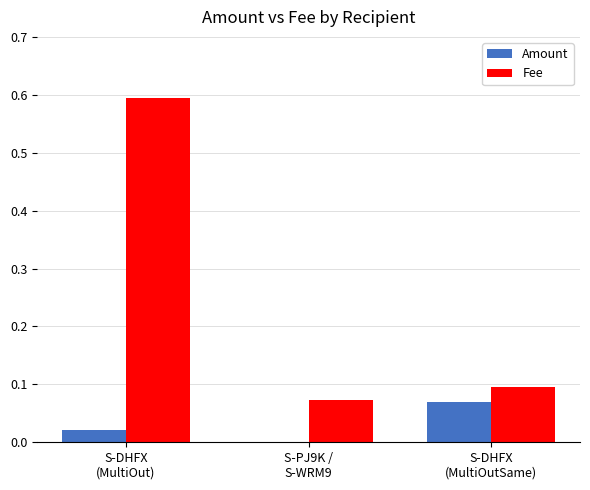

At which category is the sum across all series the highest?

S-DHFX
(MultiOut)